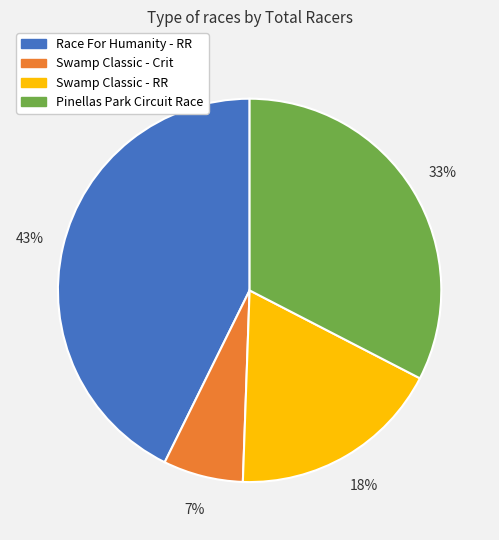

Which has a higher value, Pinellas Park Circuit Race or Swamp Classic - RR?

Pinellas Park Circuit Race